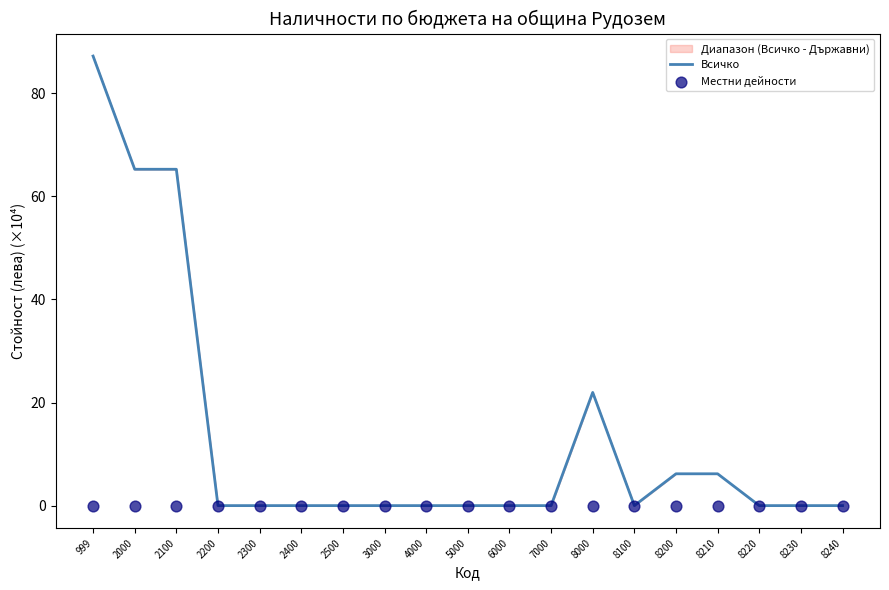

Which series has the largest Y range (max minus min)?

Всичко